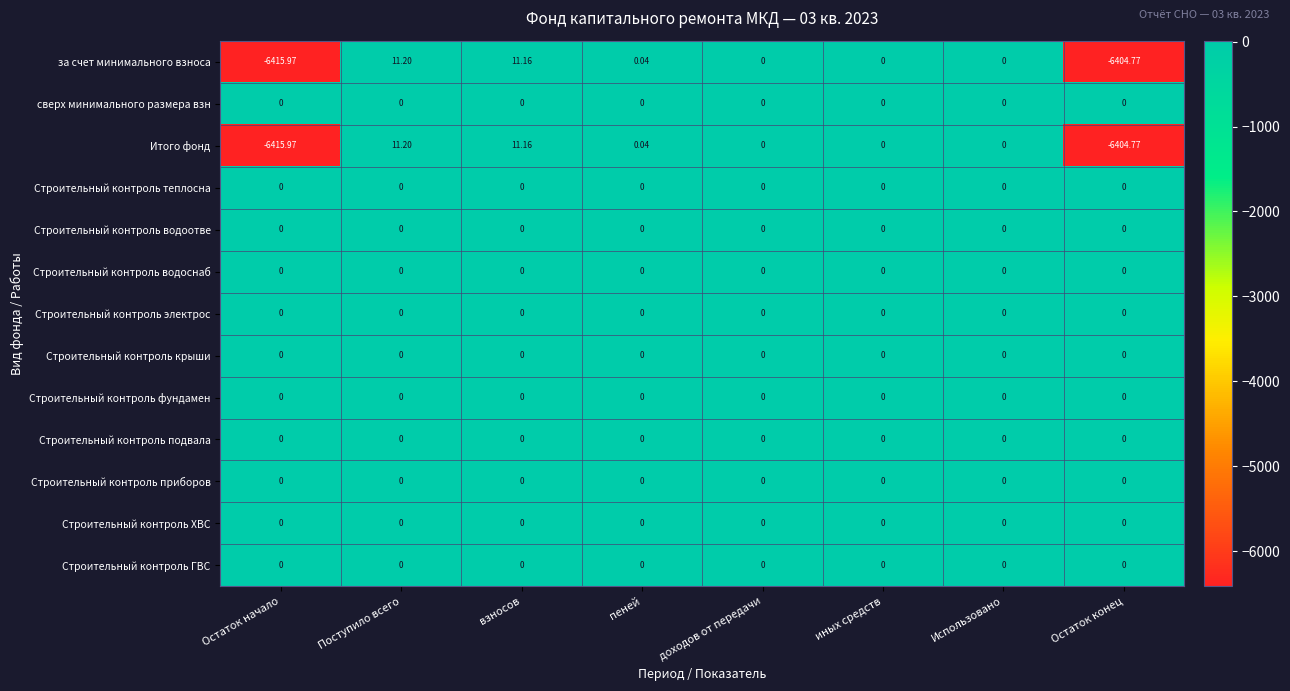

At which category does the chart reach its peak across all series?

Поступило всего